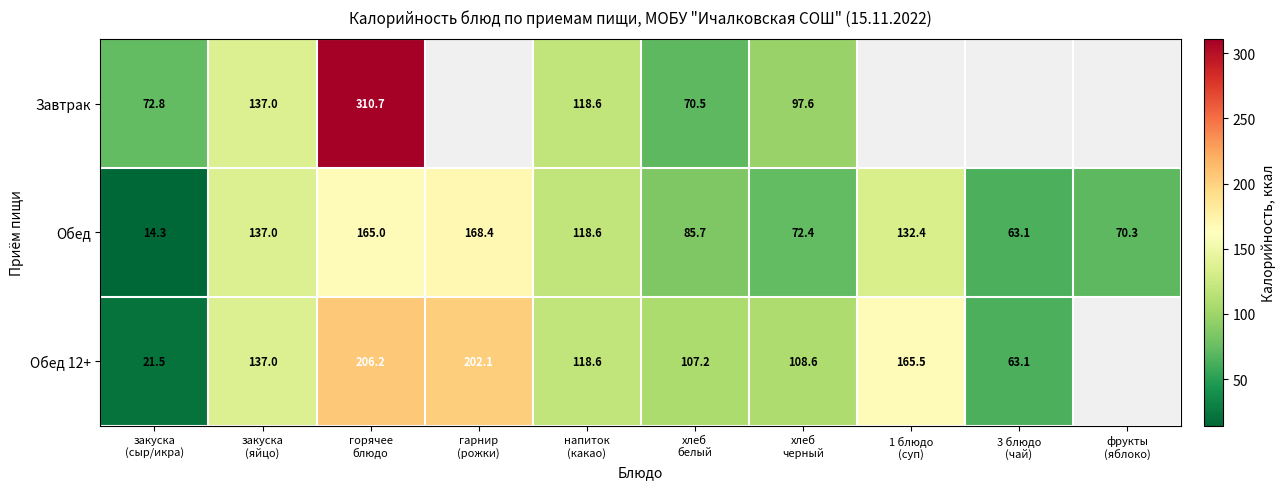

What is the minimum value for Обед?

14.3